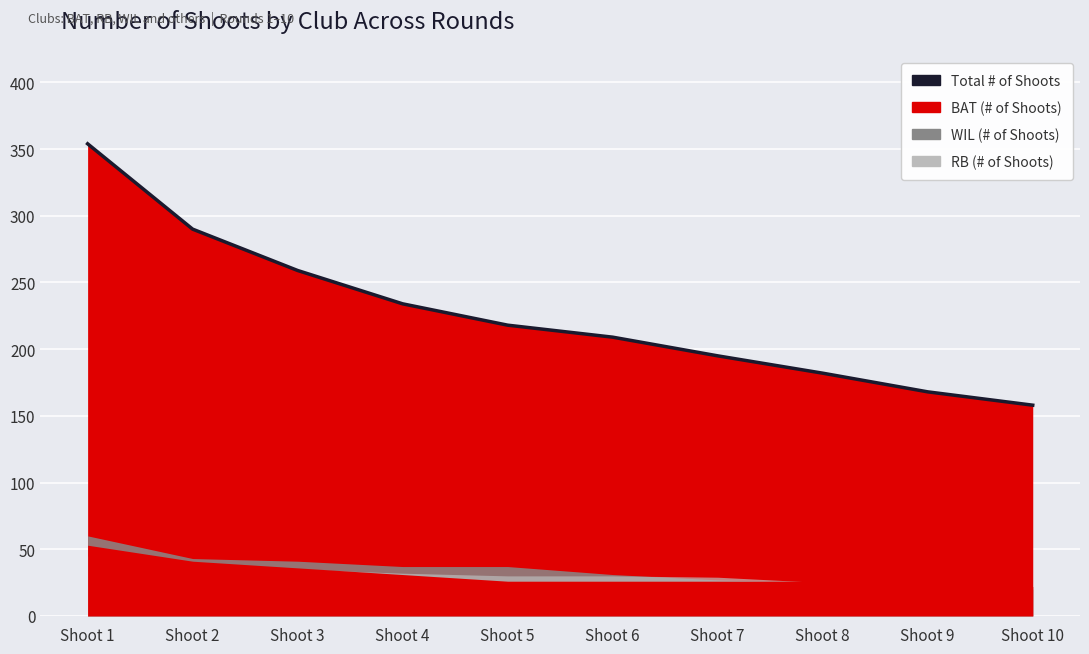

Reading right to left, extract all data points from this chart.

Shoot 10=158	Shoot 9=168	Shoot 8=182	Shoot 7=195	Shoot 6=209	Shoot 5=218	Shoot 4=234	Shoot 3=259	Shoot 2=290	Shoot 1=354